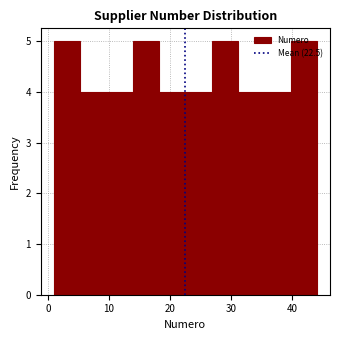

Reading left to right, transcribe this chart: for each bar, give the range it covers on the x-axis and its height. Neither the bar edges nor the heights are printed on the chart, so give them approximately, as read against the axes.

1.0 to 5.3: 5
5.3 to 9.6: 4
9.6 to 13.9: 4
13.9 to 18.2: 5
18.2 to 22.5: 4
22.5 to 26.8: 4
26.8 to 31.1: 5
31.1 to 35.4: 4
35.4 to 39.7: 4
39.7 to 44.0: 5